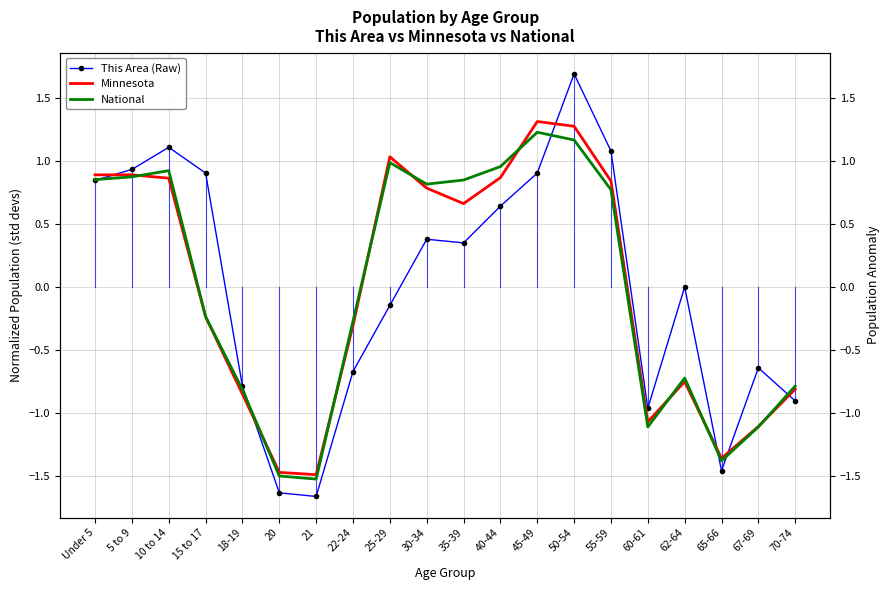

How many lines are shown in the chart?

3